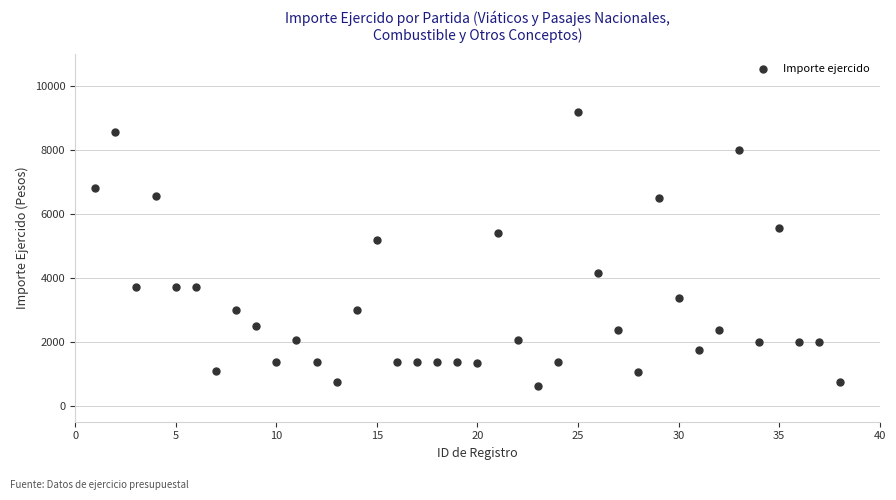

What Y value in the scatter plot is closest to 4888?

5182.1